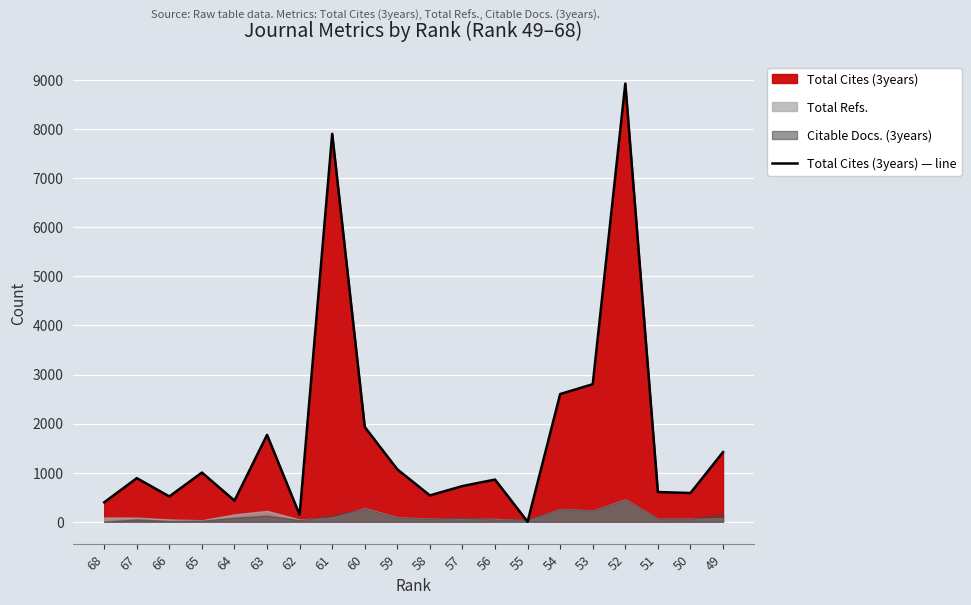

How many values exceed 888?

9